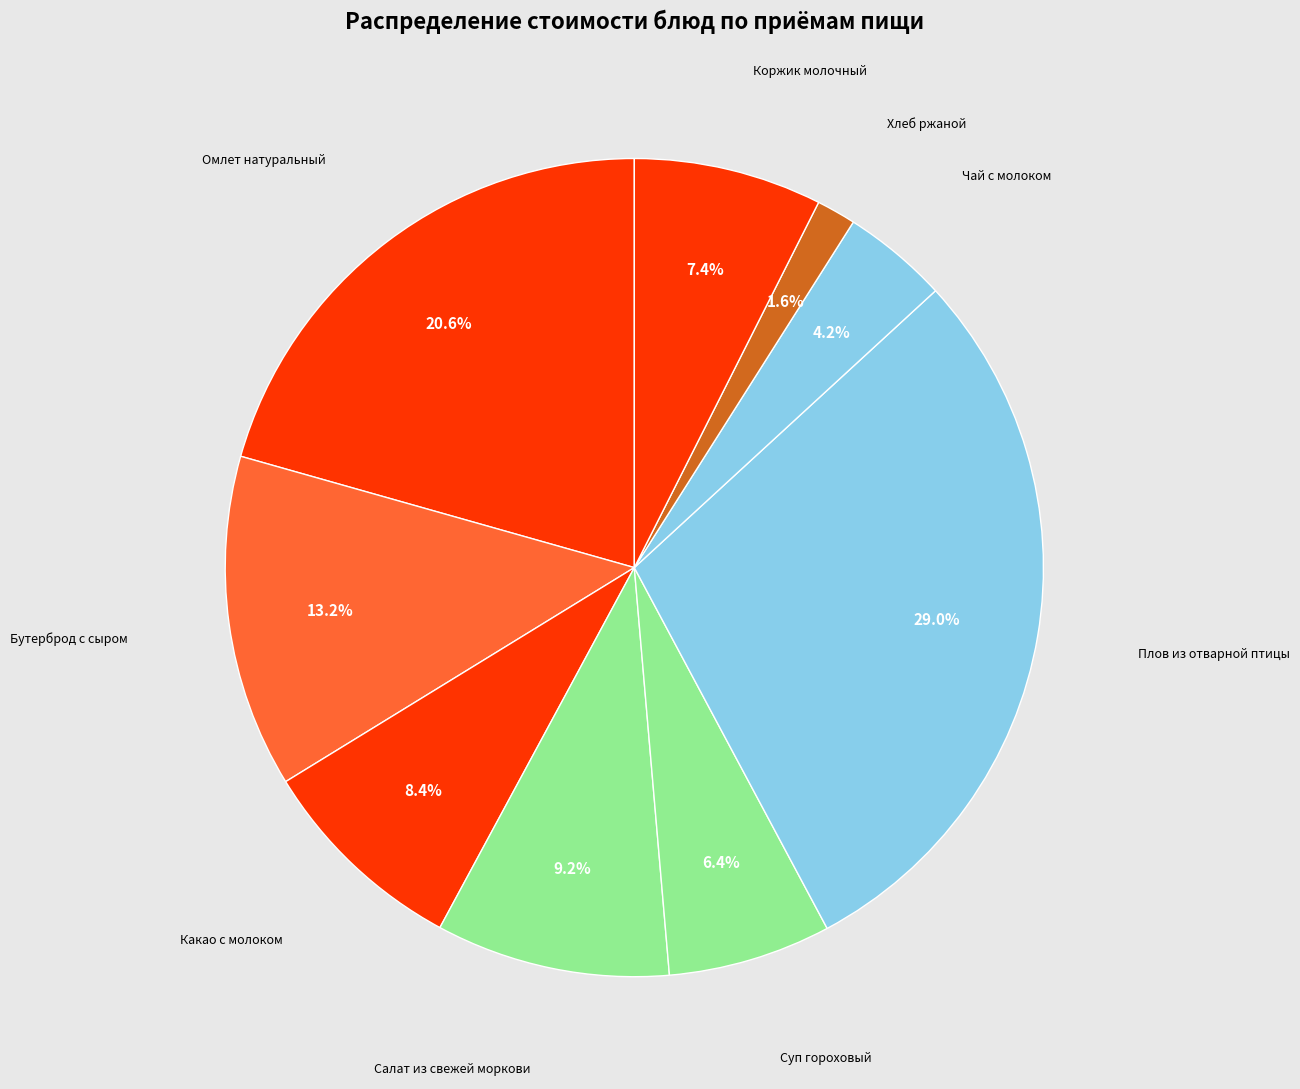

Count the number of slices in the pie.

9